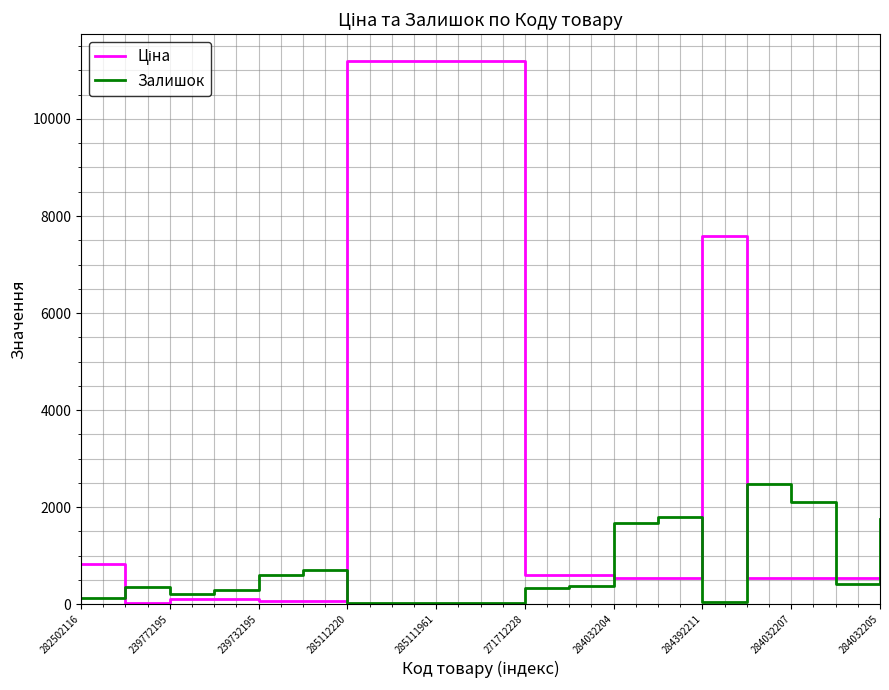

What is the highest value of the Залишок series?

2483.0